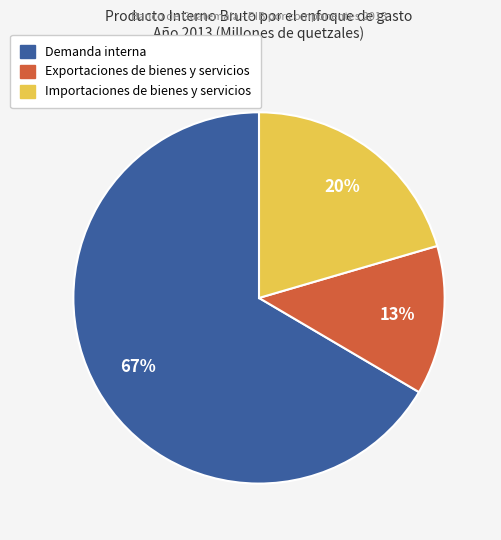

Count the number of slices in the pie.

3